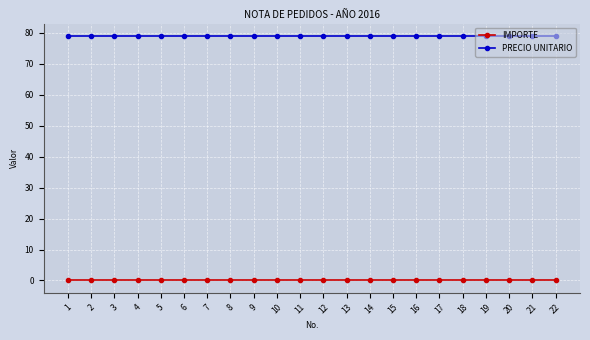

What is the sum of the PRECIO UNITARIO values at 22 and 19?

158